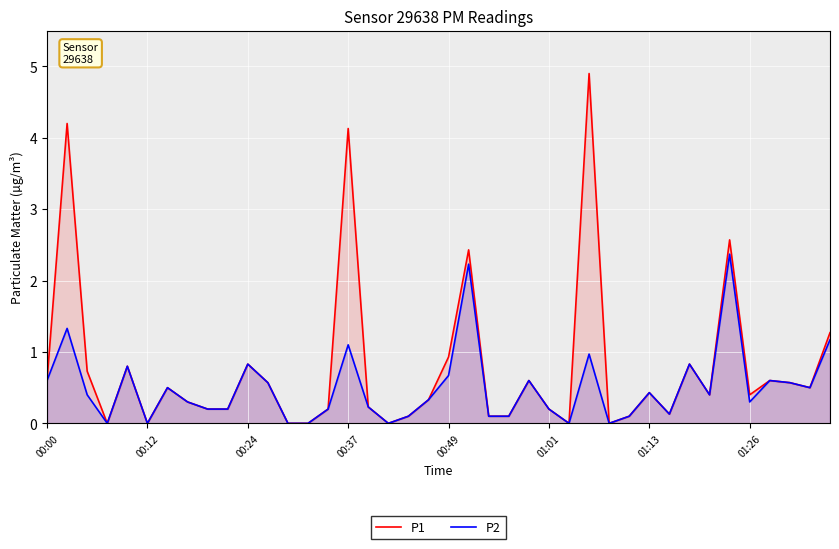

Which series has the largest range (max minus min)?

P1